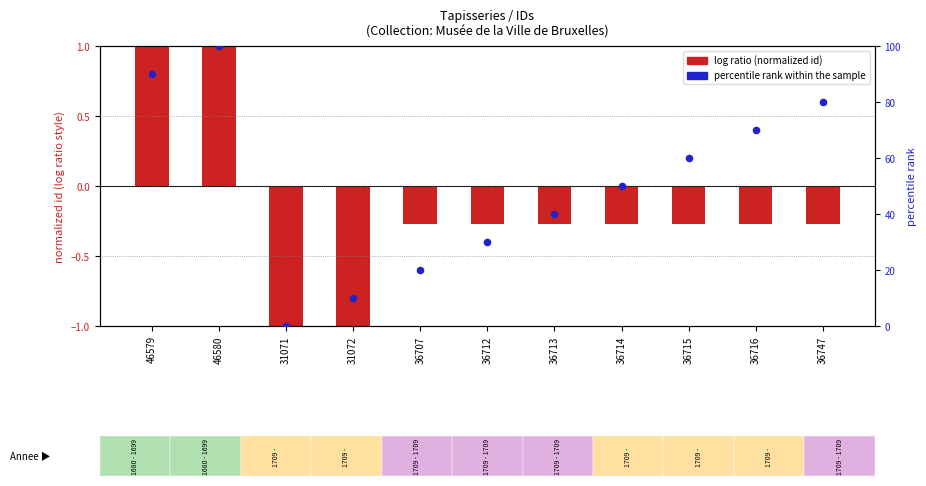

What are all the series names shown in the legend?

log ratio (normalized id), percentile rank within the sample